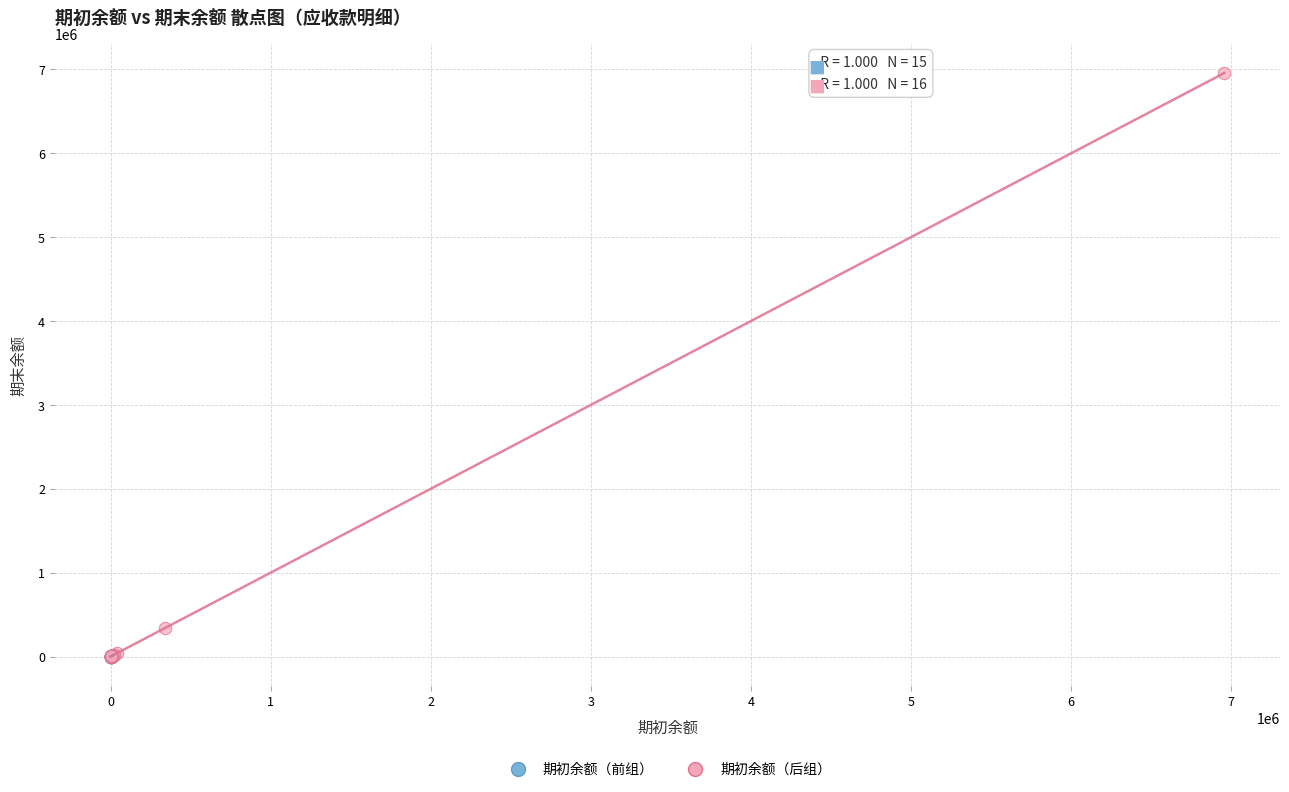

What are all the series names shown in the legend?

期初余额（前组）, 期初余额（后组）